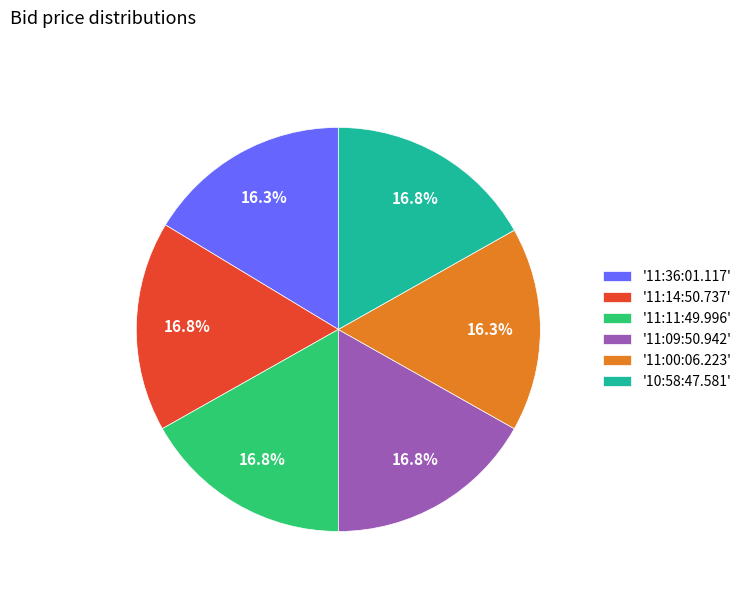

Is '11:00:06.223' the majority of the pie?

No